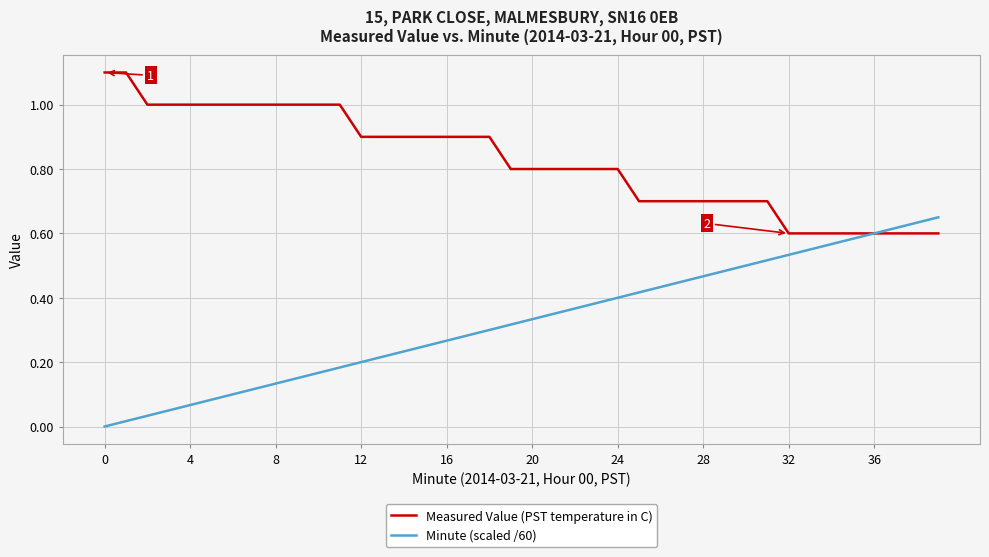

Is this an area chart (filled region under the line)?

No